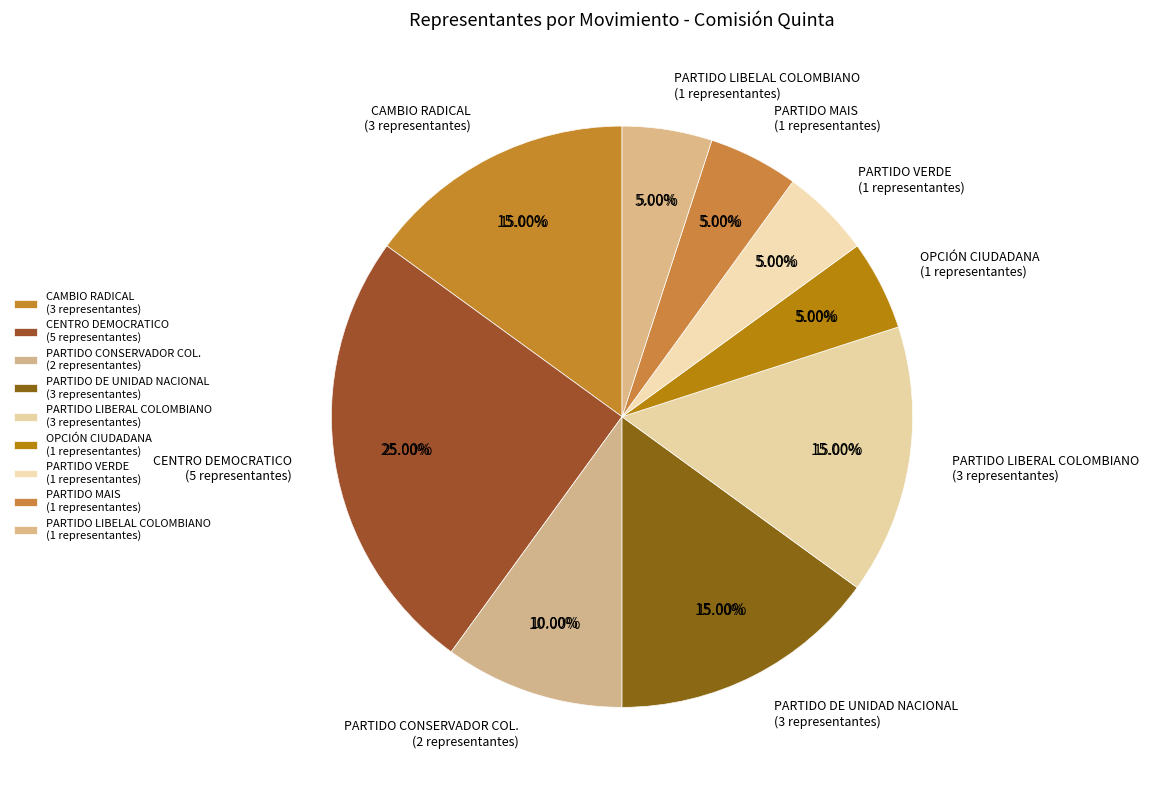

To the nearest percent, what is the average slice percentage?

11%